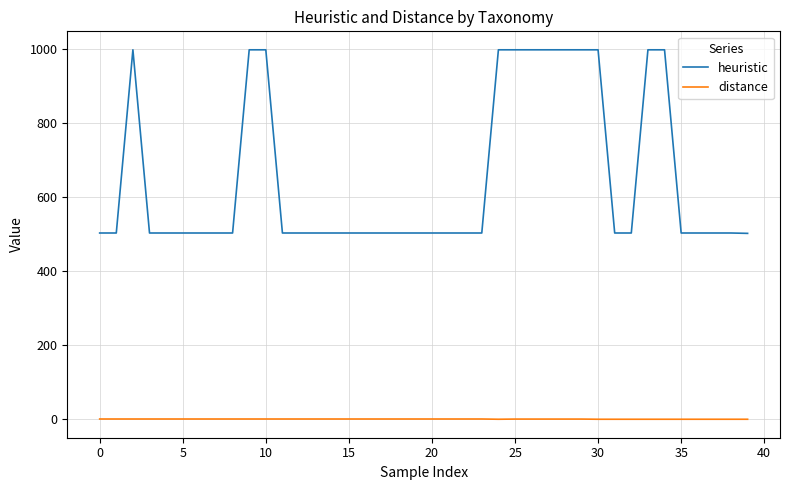

True or false: distance and heuristic intersect in this chart.

False